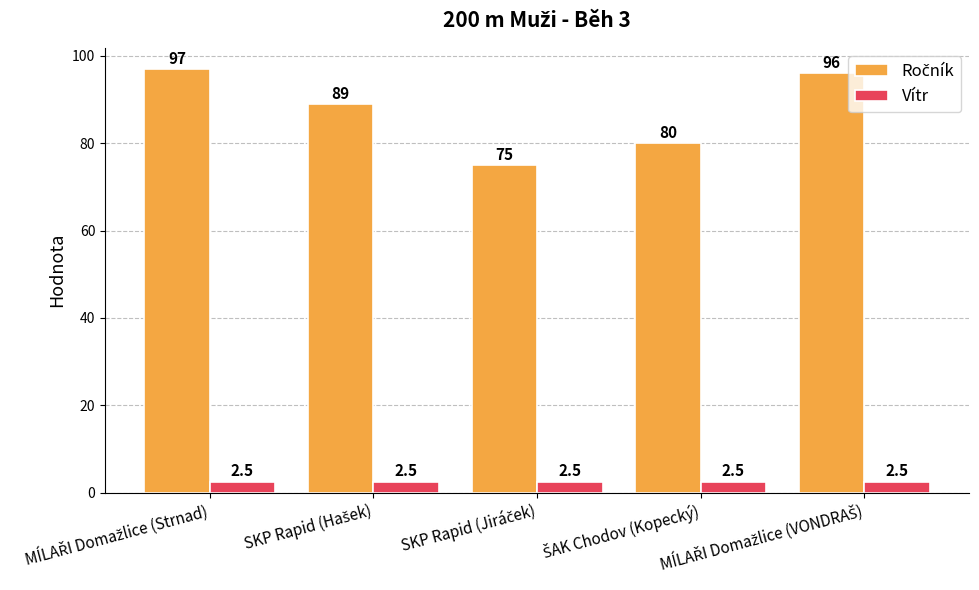

What is the greatest value displayed?

97.0